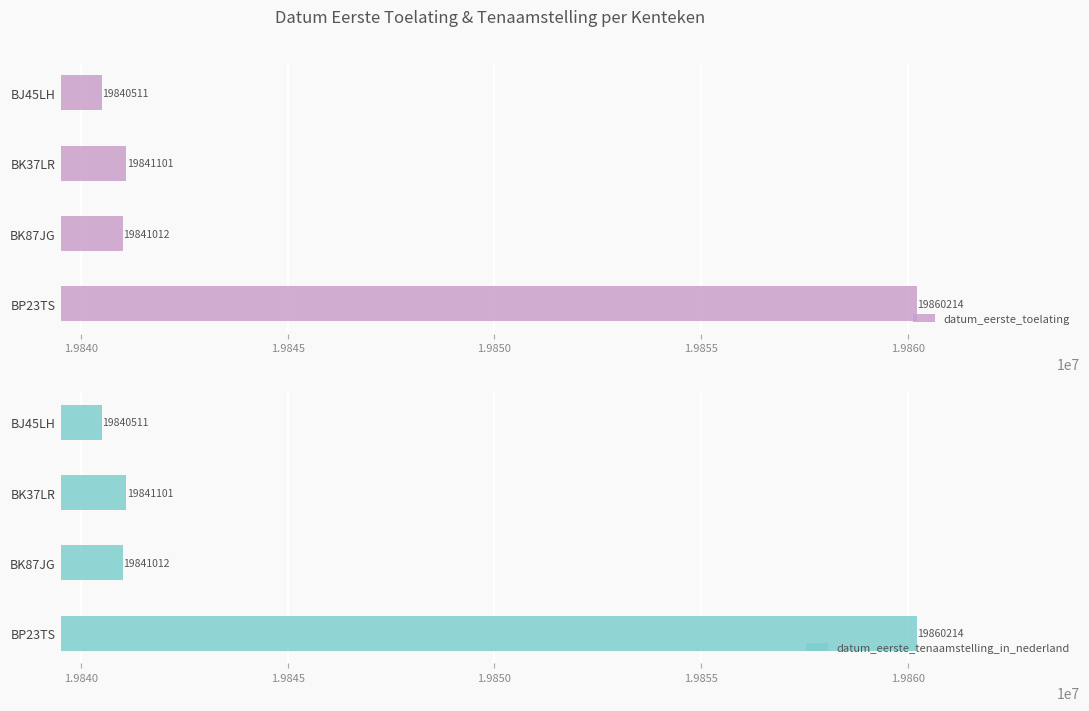

At which label is datum_eerste_toelating closest to 19850362?

BK37LR